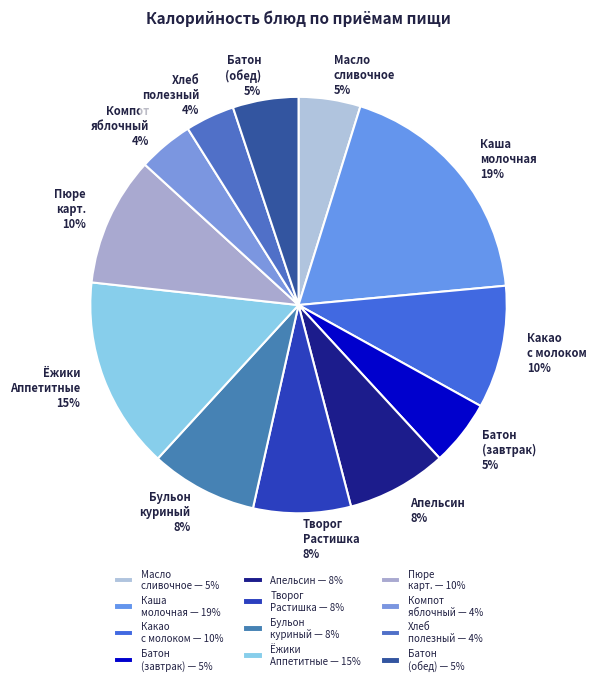

To the nearest percent, what is the average slice percentage?

8%